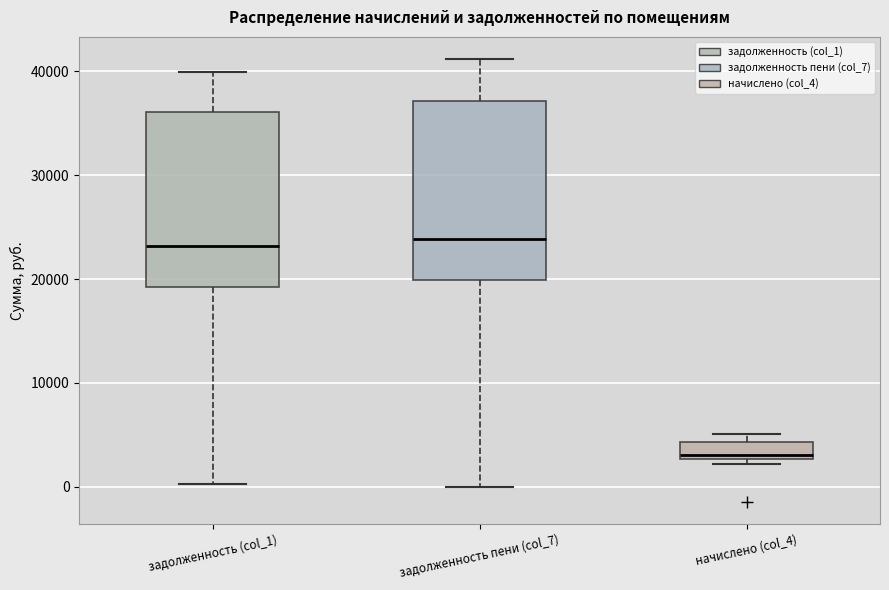

Where is the upper edge of the box for задолженность (col_1) on the y-axis? The values are not printed on the chart, so give them approximately, as read against the axis.

36000